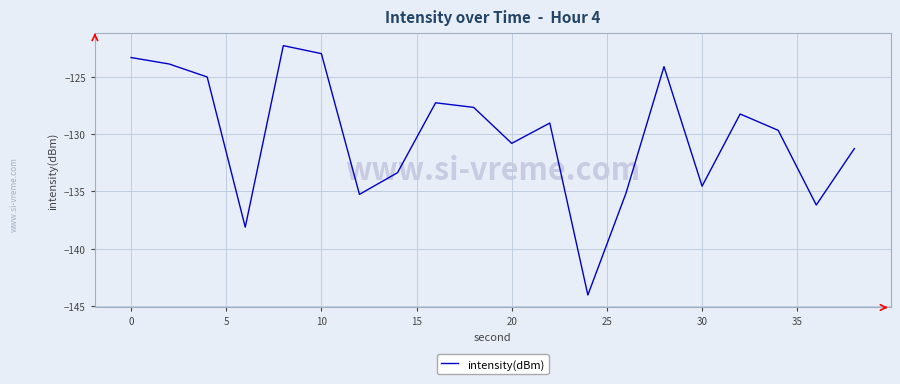

What is the difference between the maximum and minimum values?

21.8